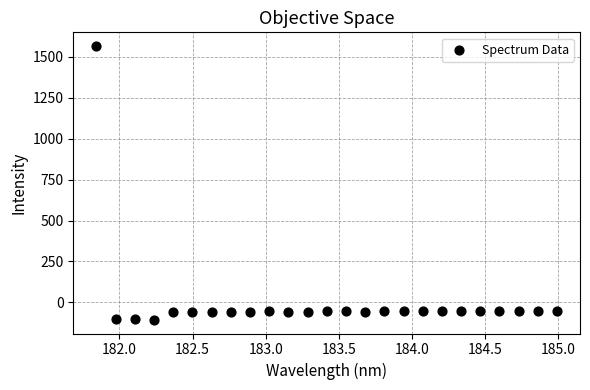

What is the range of Y values (max minus min)?

1673.9